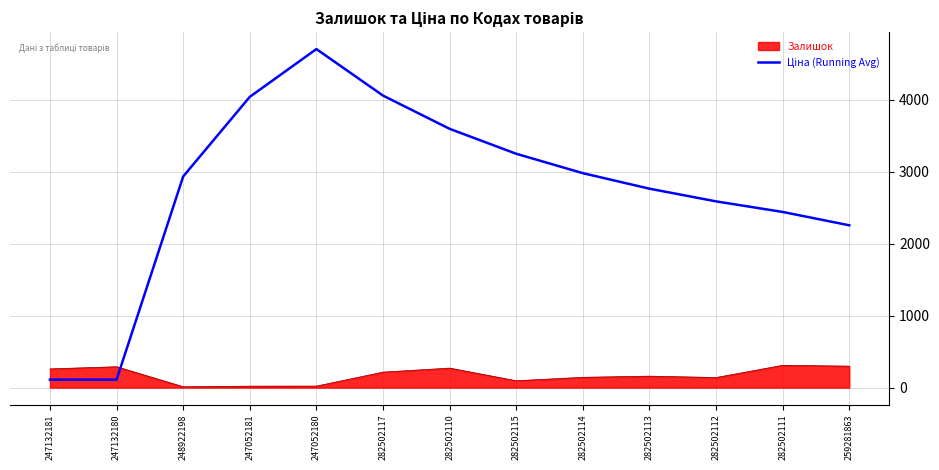

Count the number of categories in the chart.

13